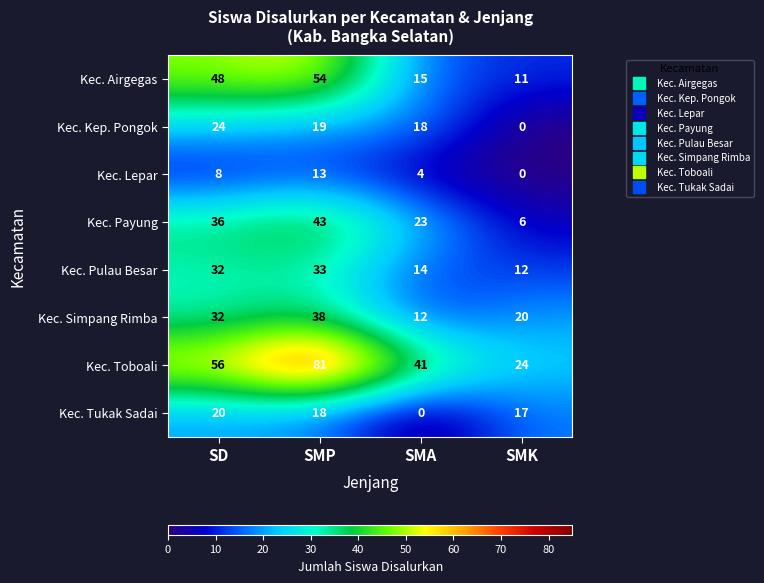

What is the difference between the second highest and minimum values in the Kec. Payung series?

30